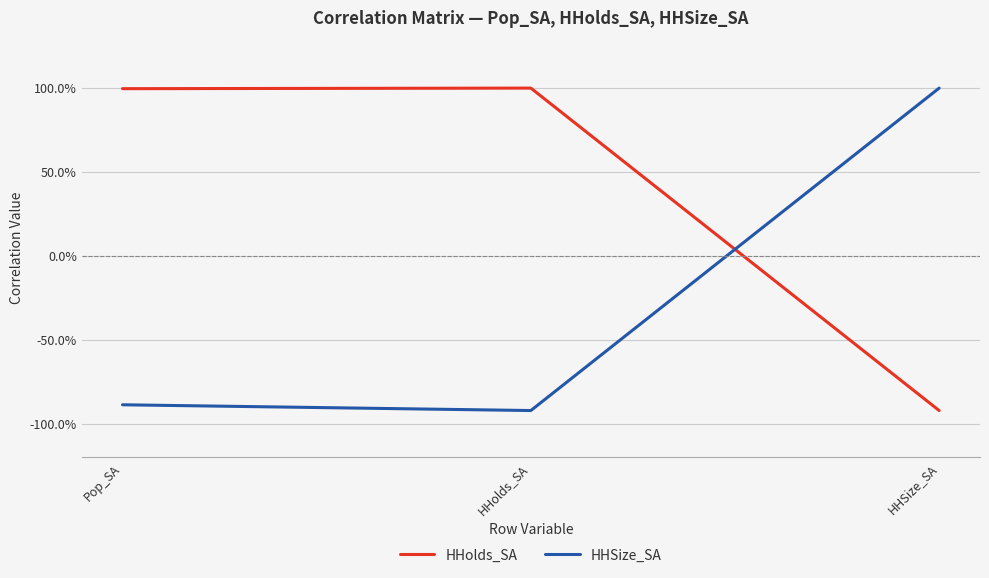

What are all the series names shown in the legend?

HHolds_SA, HHSize_SA